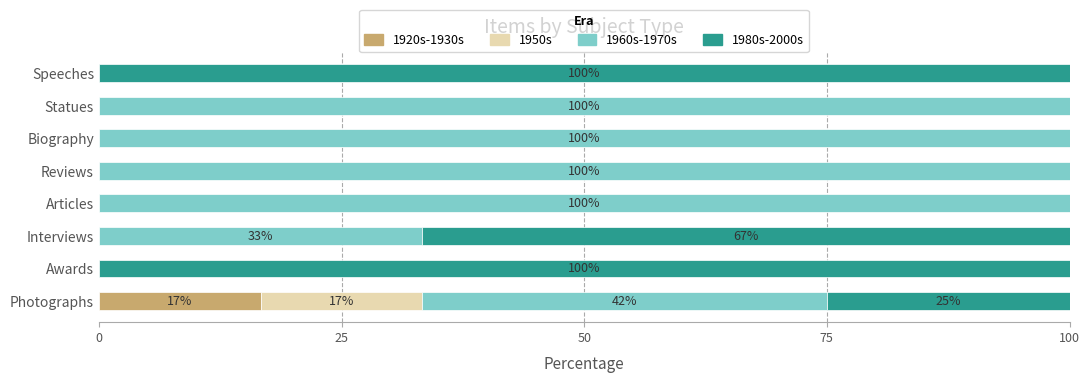

What is the total value across all series at Speeches?

100.0